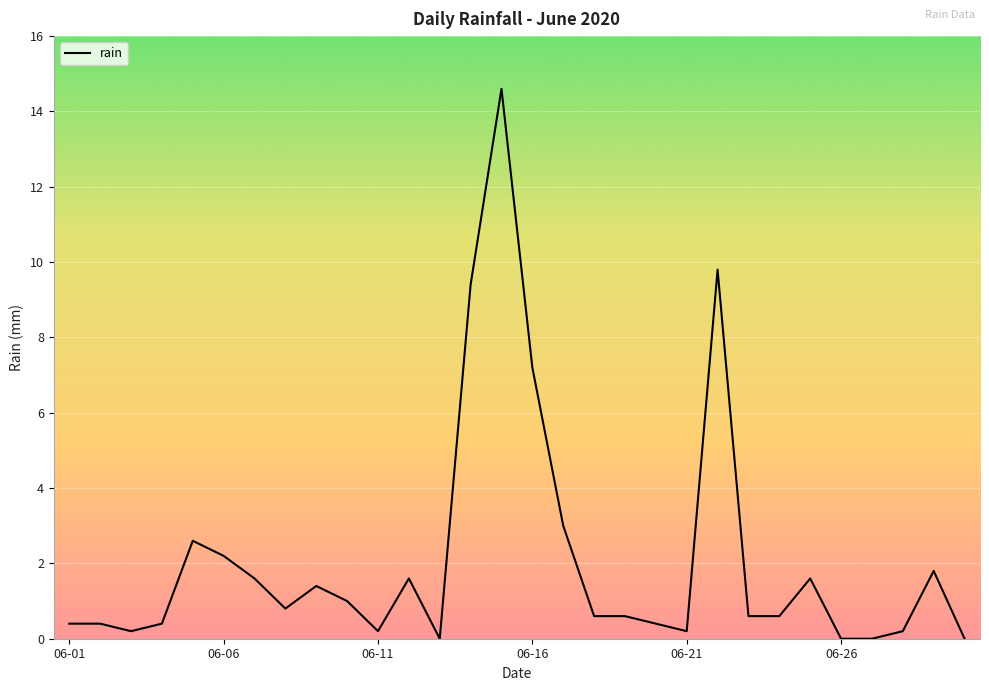

What is the average value?

2.1